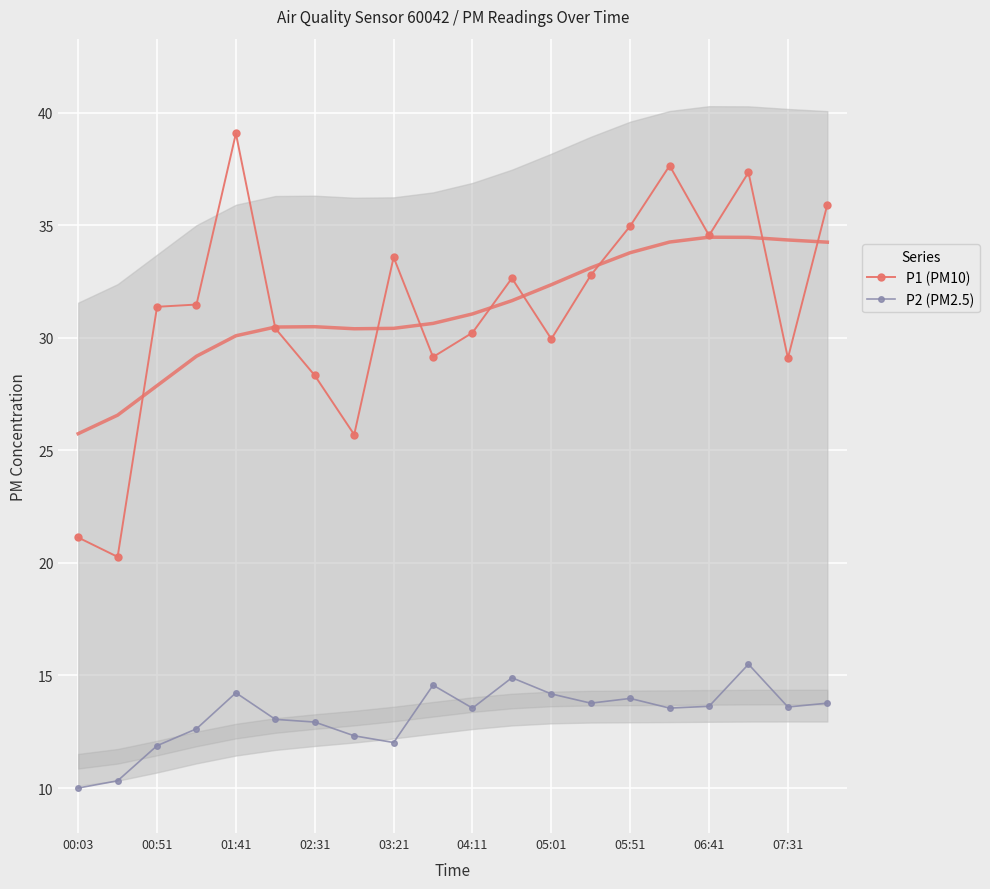

Which series has the widest spread of values?

P1 (PM10)